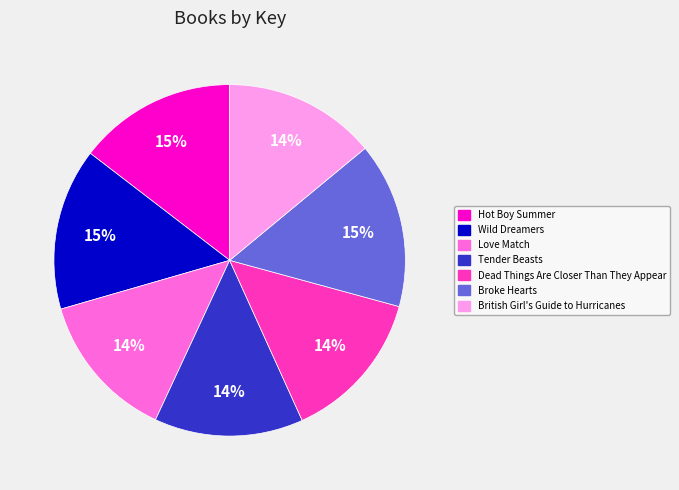

To the nearest percent, what portion does Love Match represent?

14%